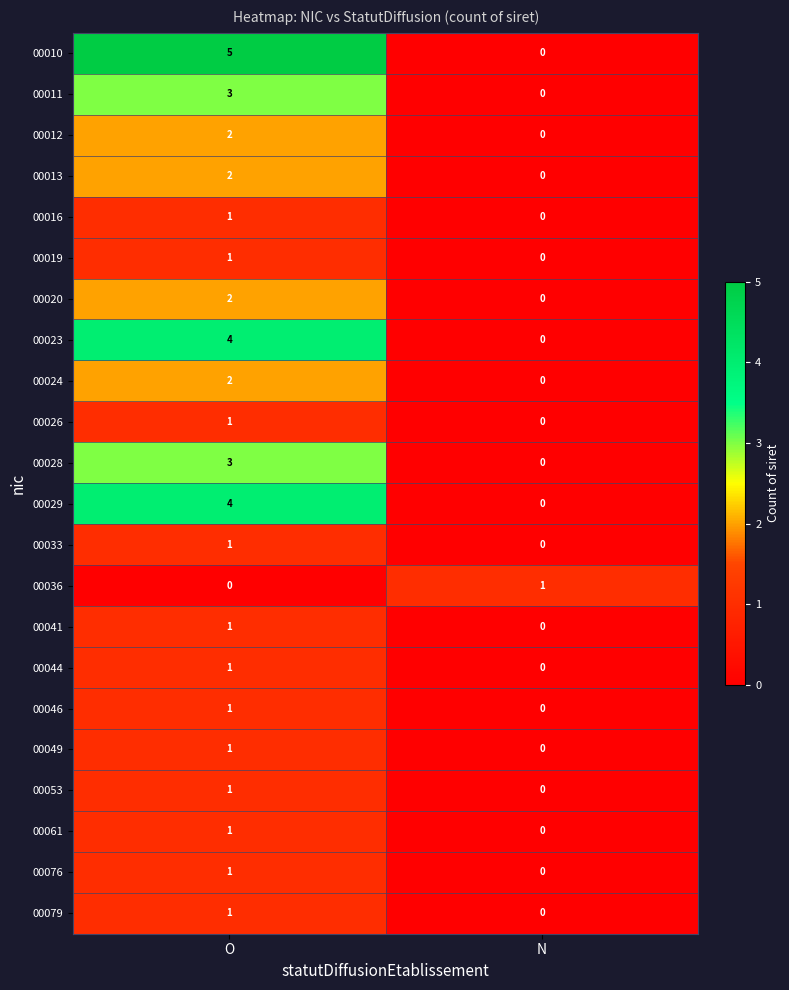

The 00028 series shows 0 at N. True or false?

True